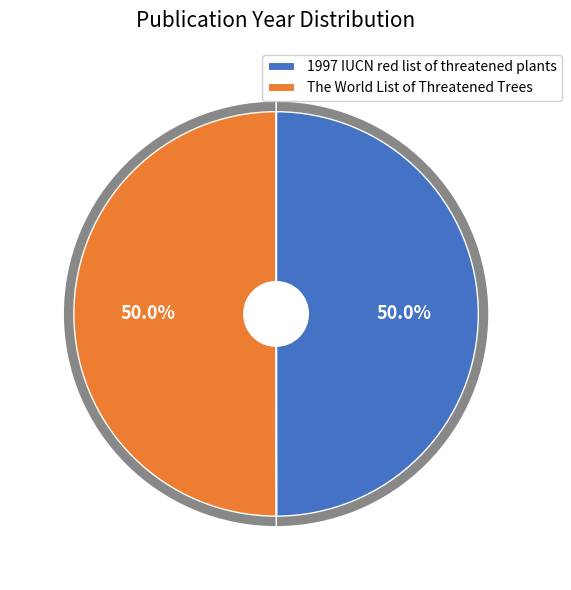

Approximately how many times larger is the value at The World List of Threatened Trees compared to 1997 IUCN red list of threatened plants?

1.0